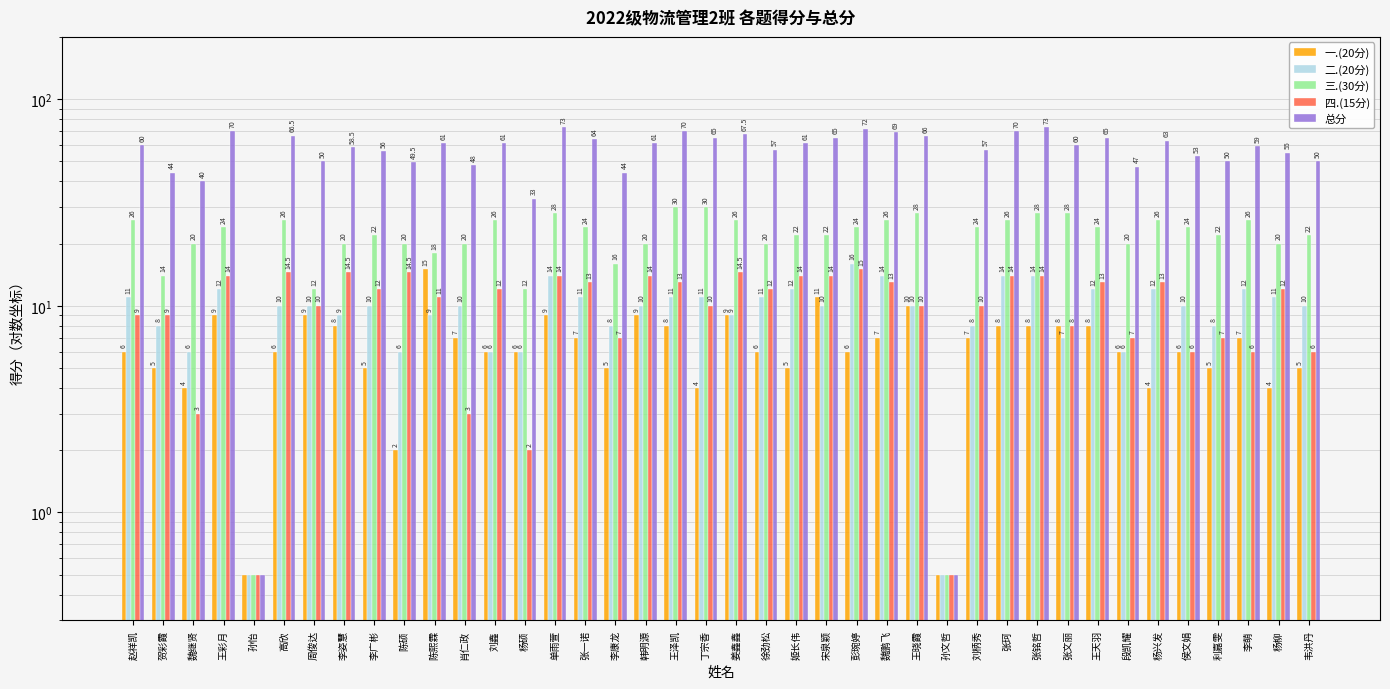

At how many categories does at least one series exceed 58?

23